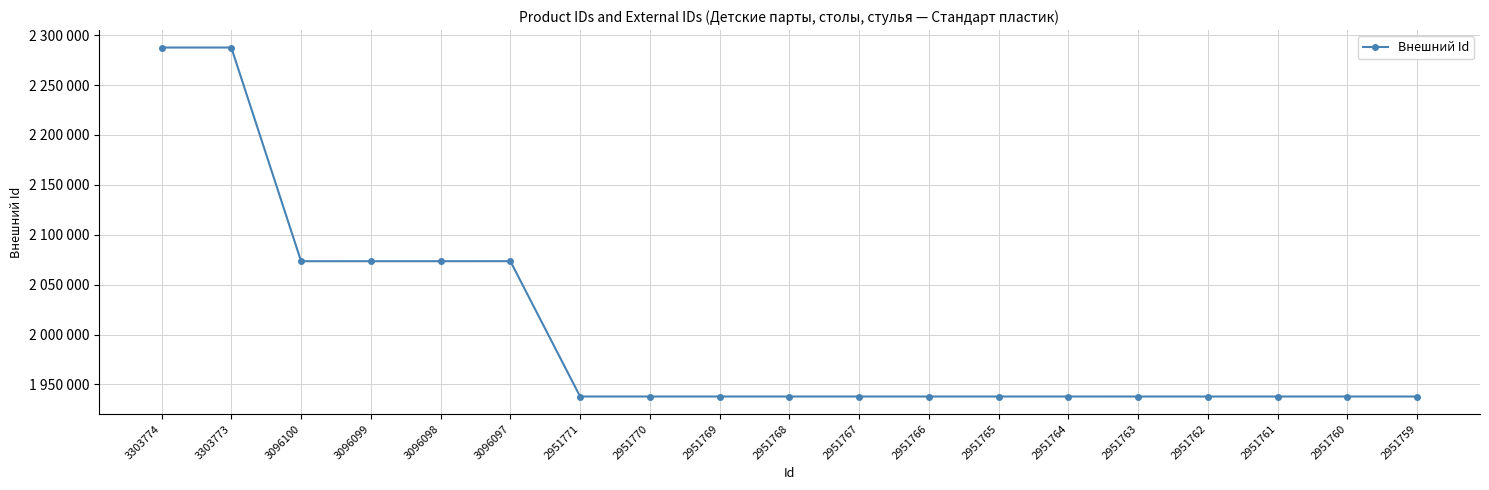

Which category has the highest value across all series?

3303773